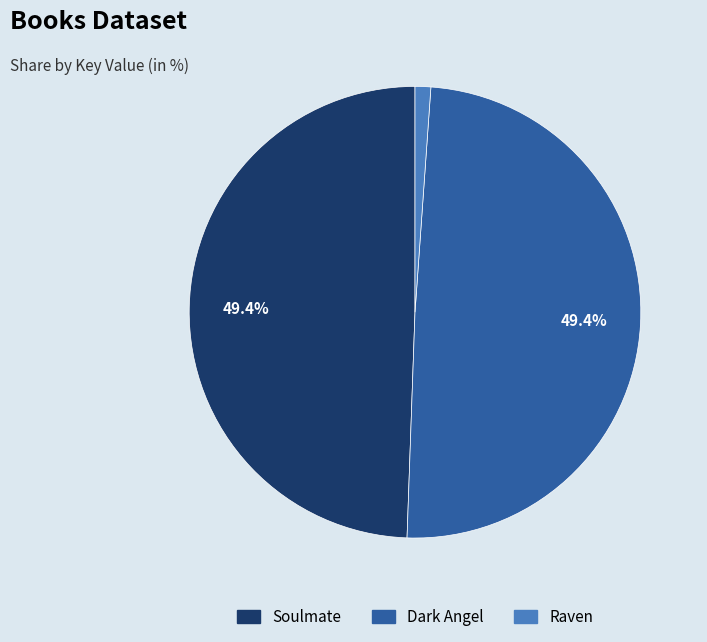

To the nearest percent, what is the difference between the largest and smallest slice percentages?

48%